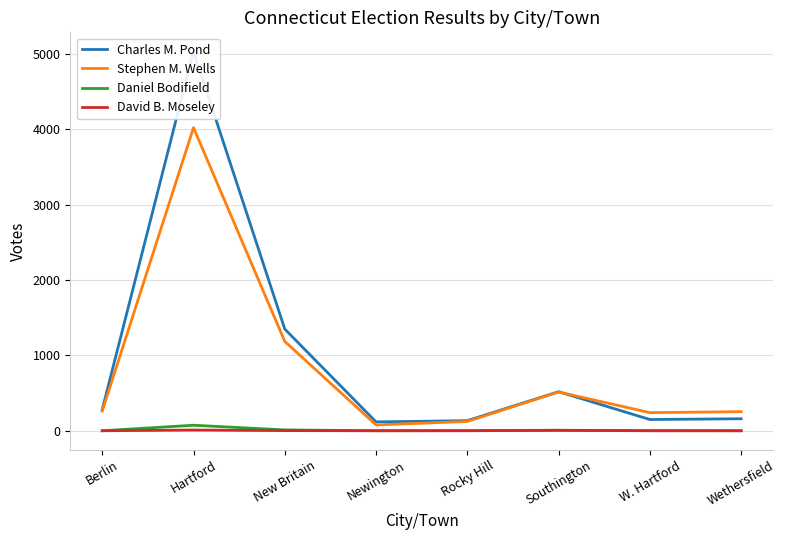

True or false: Daniel Bodifield and Charles M. Pond intersect in this chart.

False